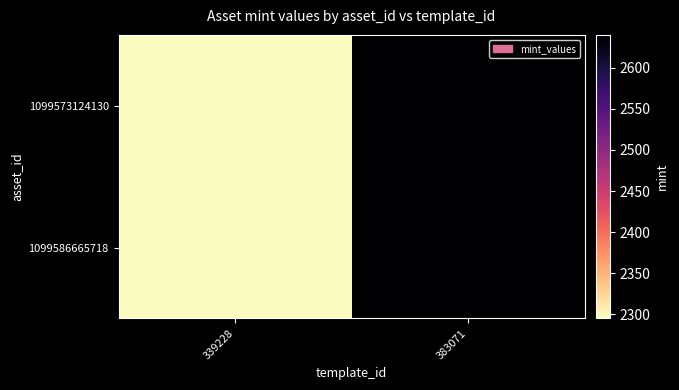

What is the maximum value shown in the chart?

2640